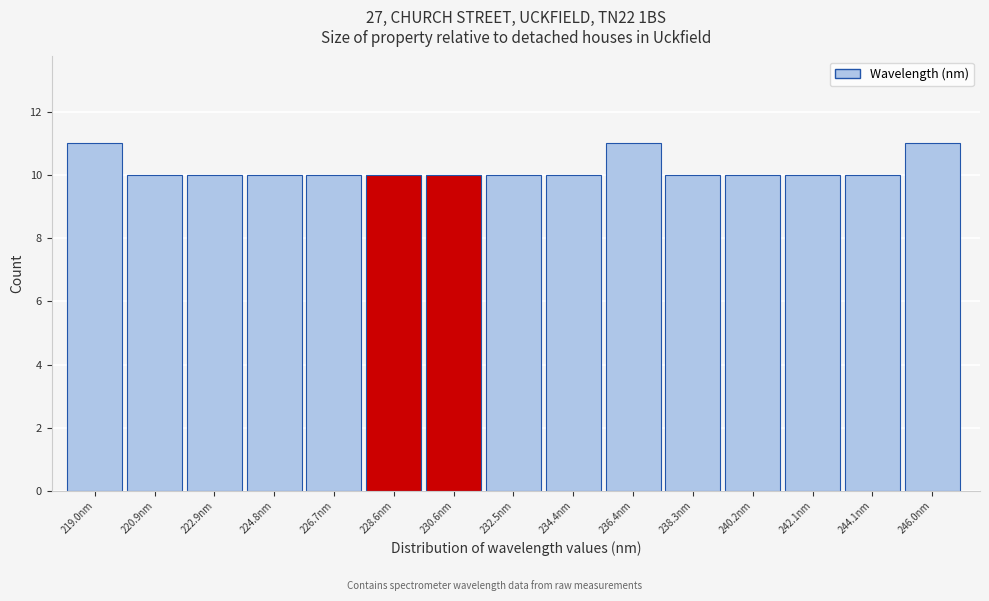

Reading left to right, transcribe this chart: for each bar, give the range it covers on the x-axis and its height. Neither the bar edges nor the heights are printed on the chart, so give them approximately, as read against the axes.

218.0 to 220.0: 11
220.0 to 222.0: 10
222.0 to 223.8: 10
223.8 to 225.8: 10
225.8 to 227.6: 10
227.6 to 229.6: 10
229.6 to 231.6: 10
231.6 to 233.4: 10
233.4 to 235.4: 10
235.4 to 237.4: 11
237.4 to 239.2: 10
239.2 to 241.2: 10
241.2 to 243.0: 10
243.0 to 245.0: 10
245.0 to 247.0: 11